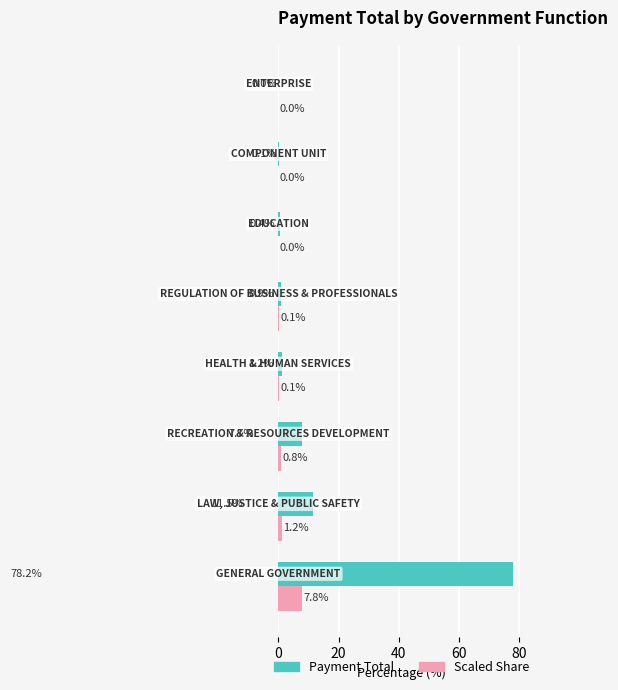

What is the maximum value shown in the chart?

78.2